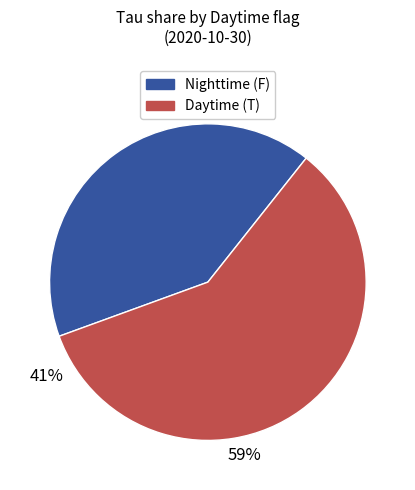

How many segments does this pie chart have?

2